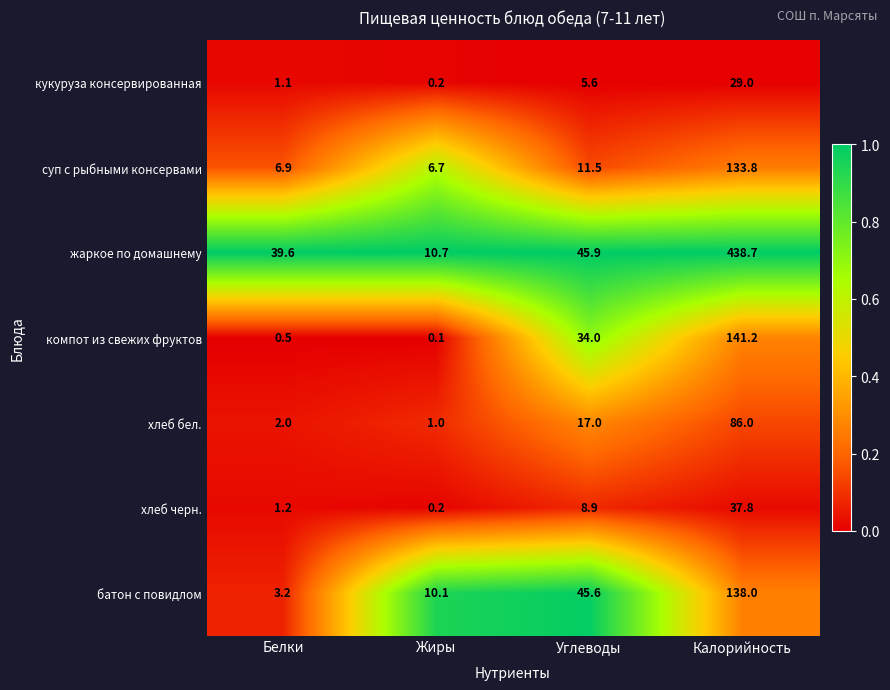

Which category has the lowest value across all series?

Жиры